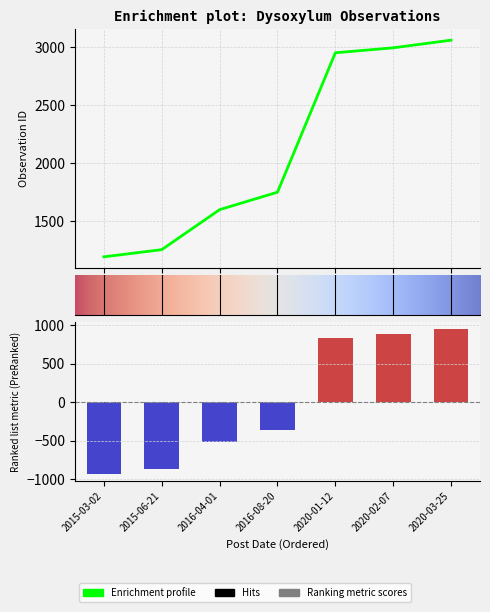

List the labels in order of value, smallest first.

2015-03-02, 2015-06-21, 2016-04-01, 2016-08-20, 2020-01-12, 2020-02-07, 2020-03-25